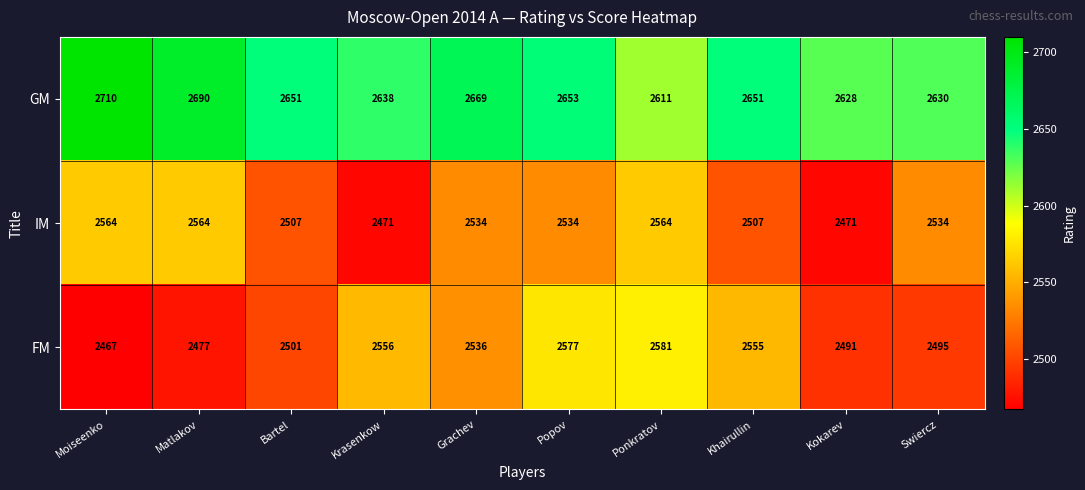

The value of GM at Khairullin is 4377. True or false?

False